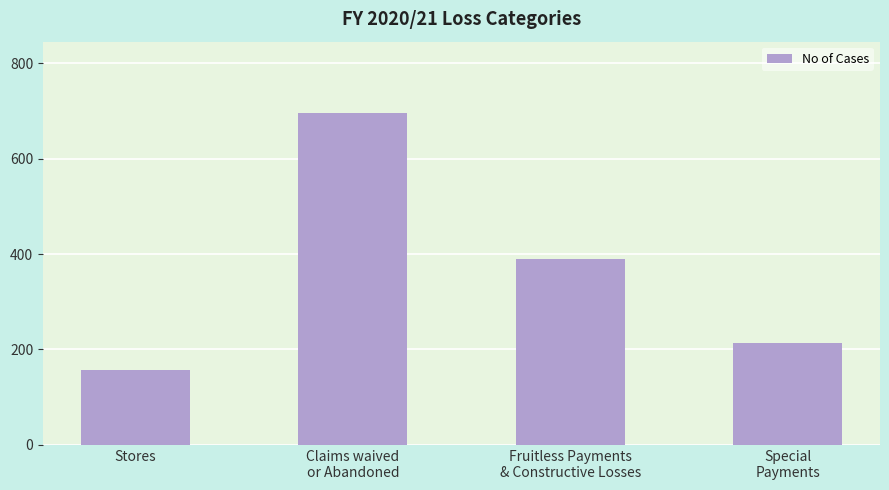

List the labels in order of value, smallest first.

Stores, Special
Payments, Fruitless Payments
& Constructive Losses, Claims waived
or Abandoned